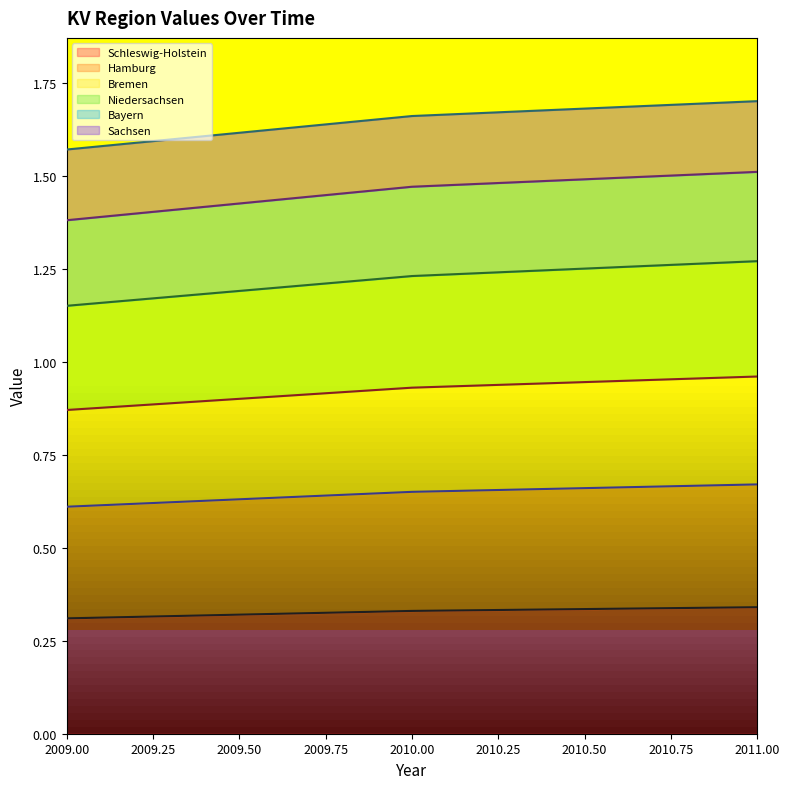

At how many categories does at least one series exceed 0?

3